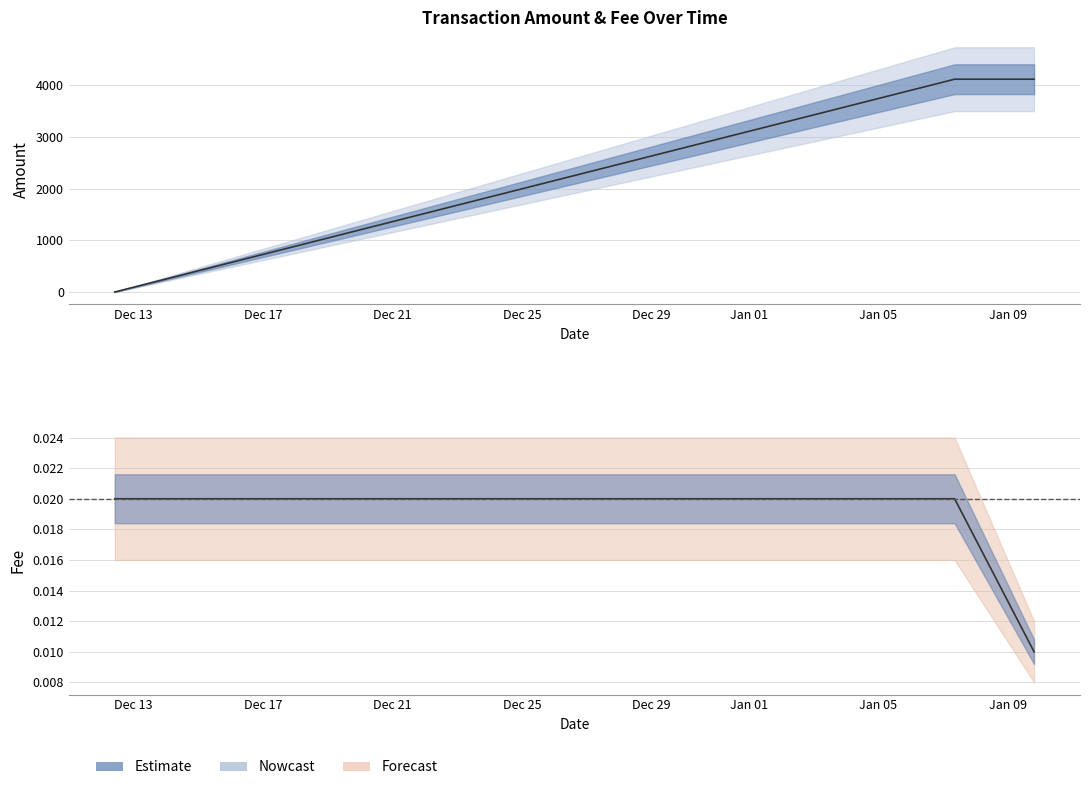

At how many categories does at least one series exceed 1668?

2